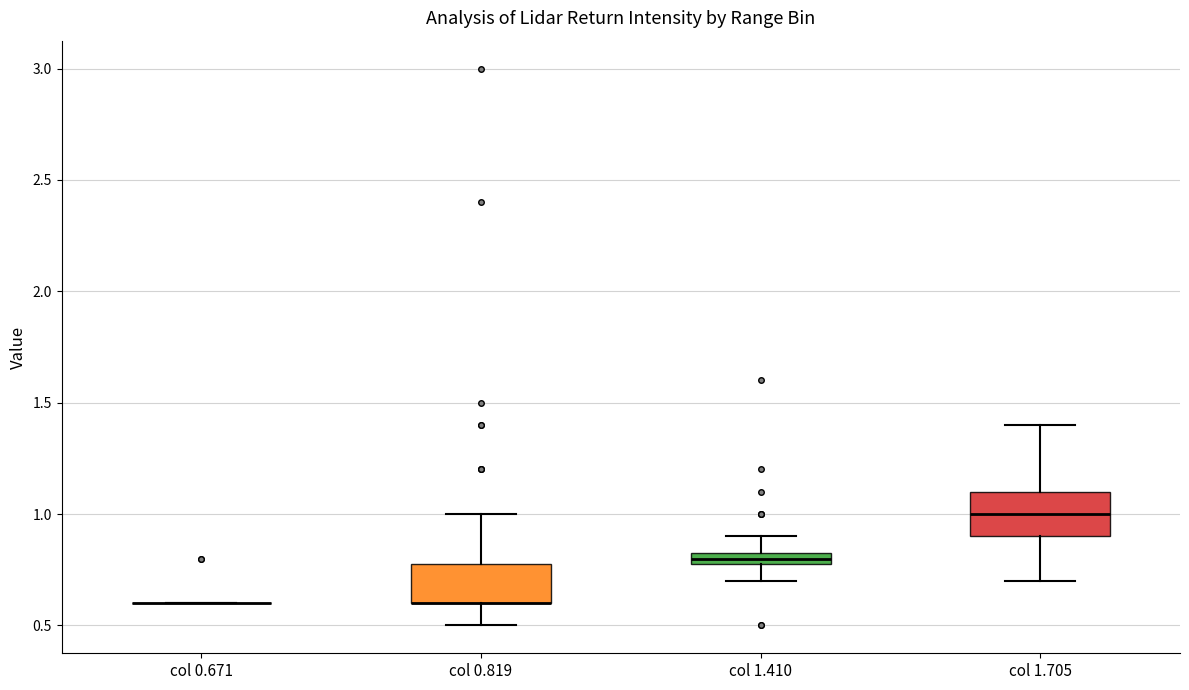

Where is the upper edge of the box for col 0.819 on the y-axis? The values are not printed on the chart, so give them approximately, as read against the axis.

0.80